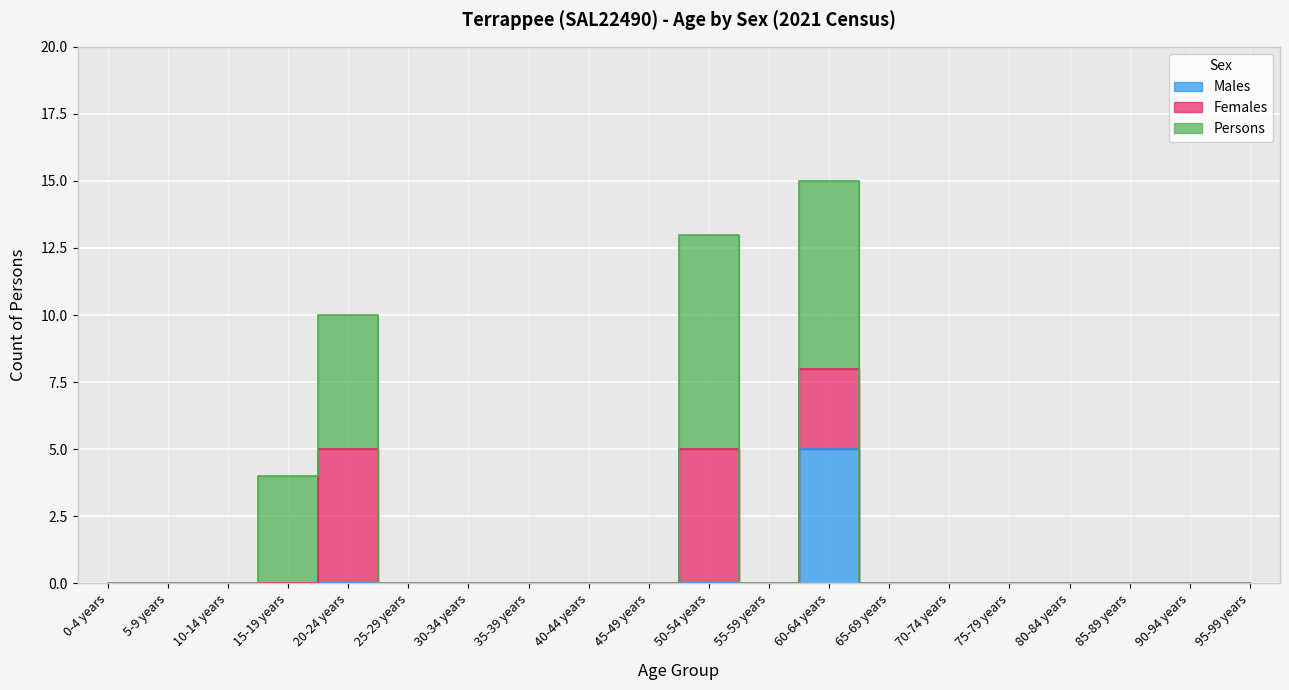

Reading left to right, extract all data points from this chart.

Males: 0	0	0	0	0	0	0	0	0	0	0	0	5	0	0	0	0	0	0	0
Females: 0	0	0	0	5	0	0	0	0	0	5	0	3	0	0	0	0	0	0	0
Persons: 0	0	0	4	5	0	0	0	0	0	8	0	7	0	0	0	0	0	0	0